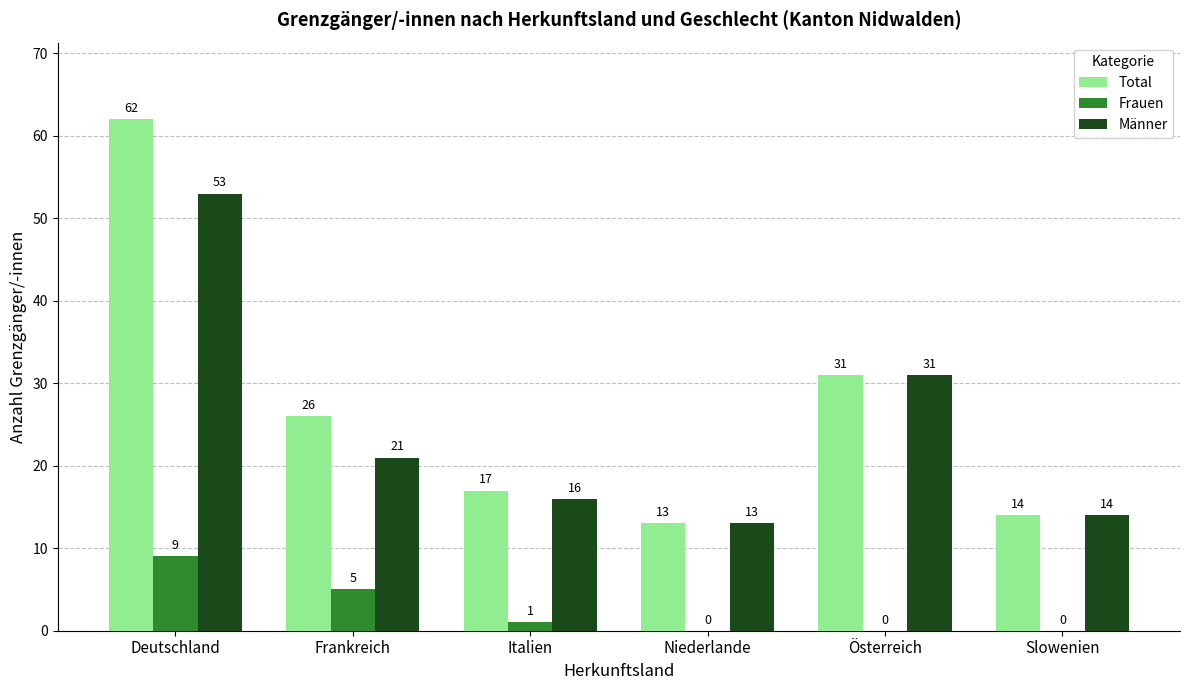

Count the Frauen values in the range 0 to 5.

5